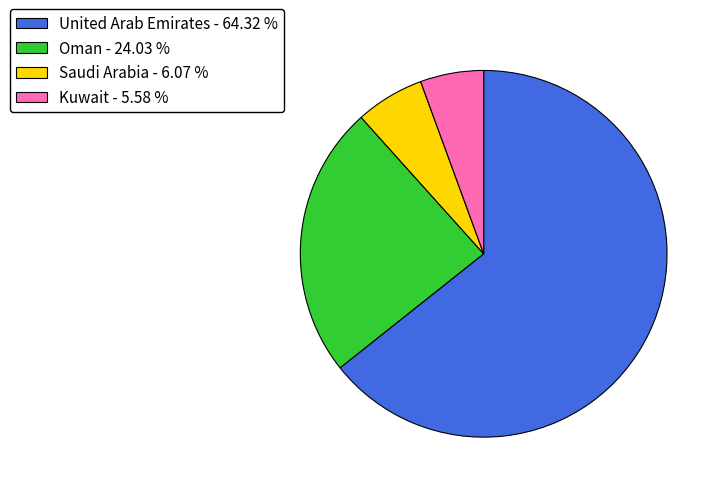

Do Kuwait - 5.58 % and United Arab Emirates - 64.32 % together represent more than half of the pie?

Yes